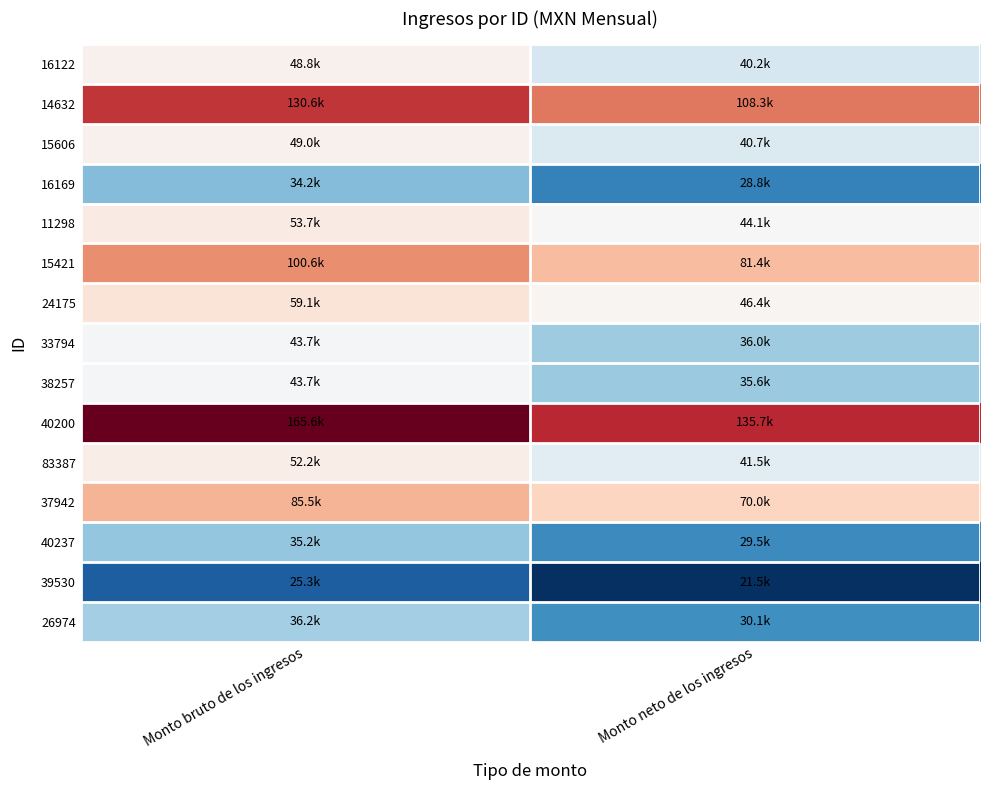

Which series changed the most between Monto bruto de los ingresos and Monto neto de los ingresos?

40200